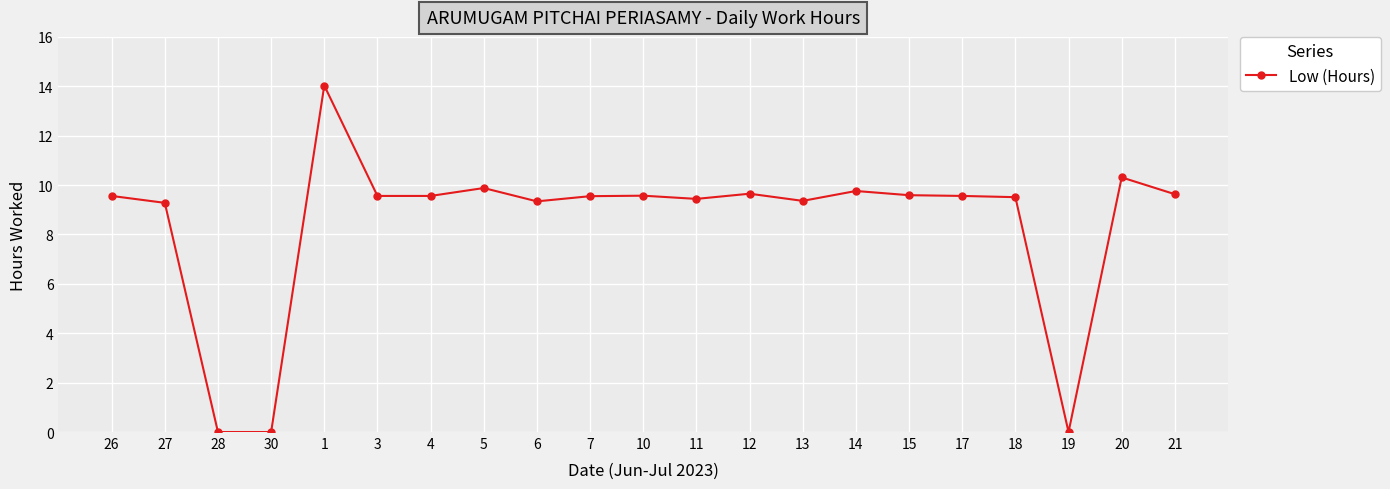

What is the difference between the maximum and minimum values?

14.0